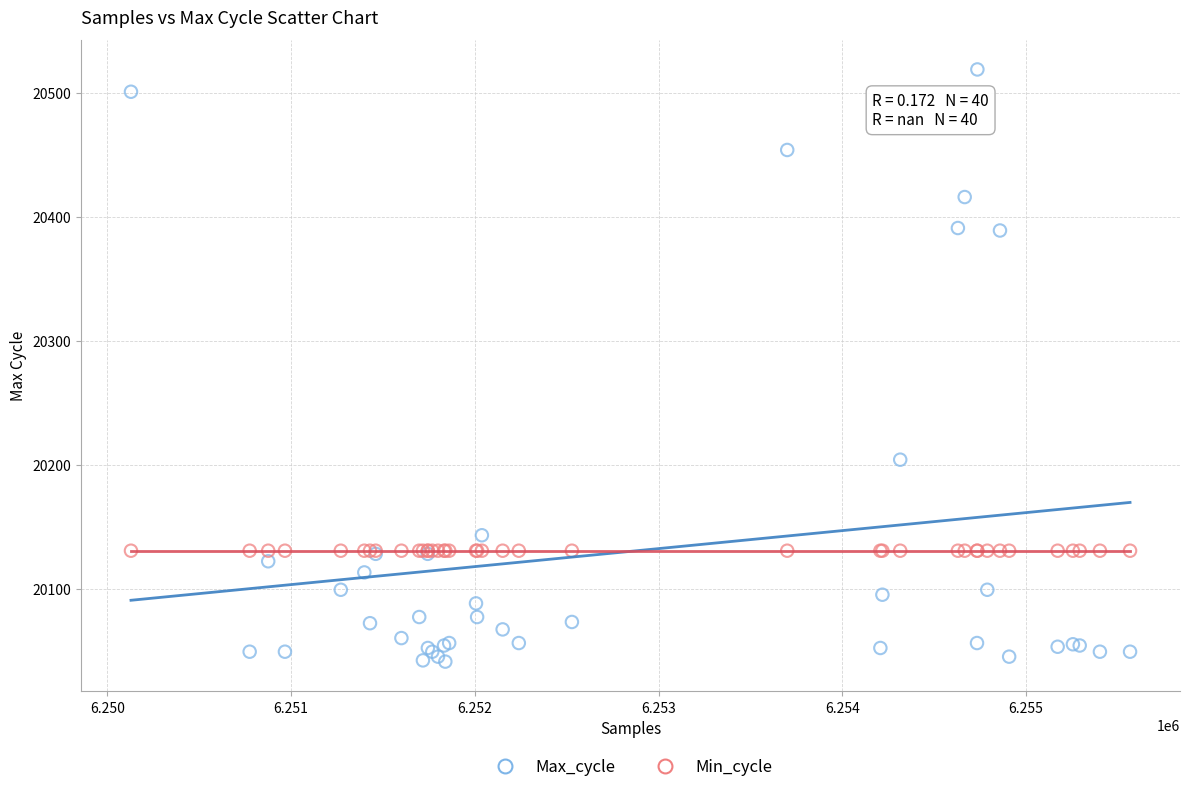

Which series reaches the minimum Y coordinate?

Max_cycle